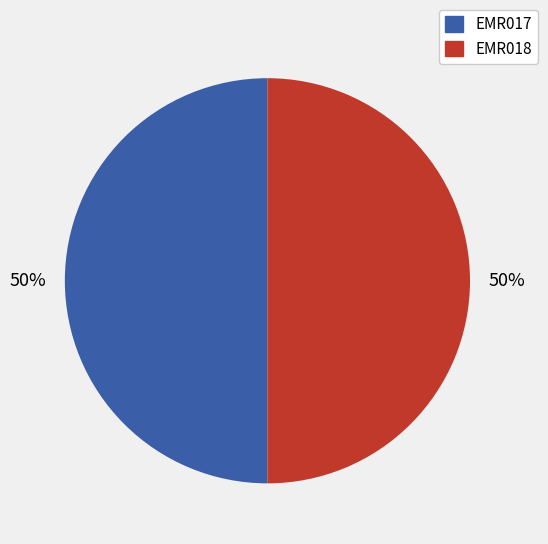

The EMR017 slice represents 60% of the pie. True or false?

False